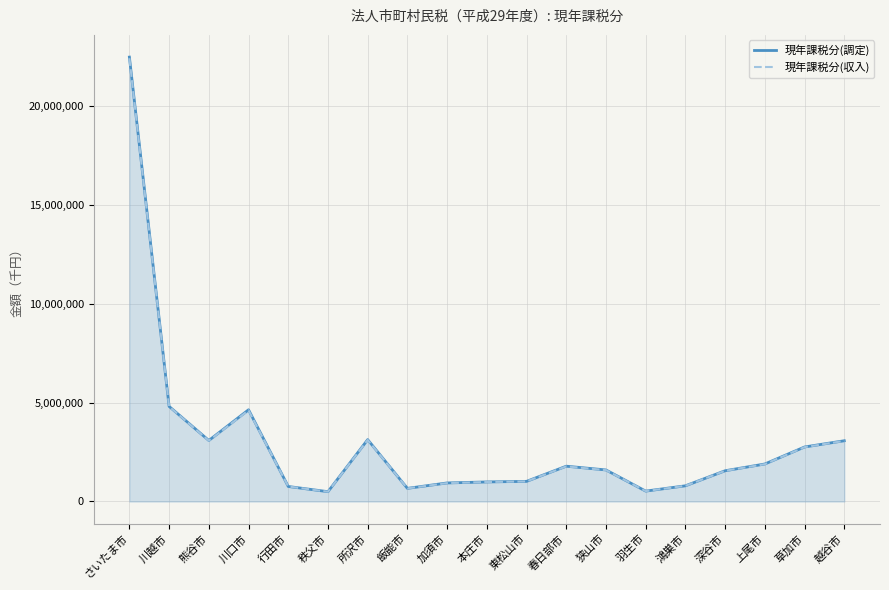

Which series changed the most between 熊谷市 and 春日部市?

現年課税分(収入)